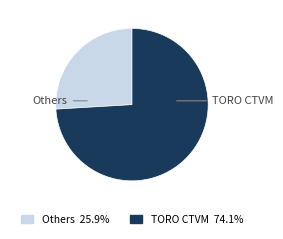

Is there any slice that represents more than half of the pie?

Yes